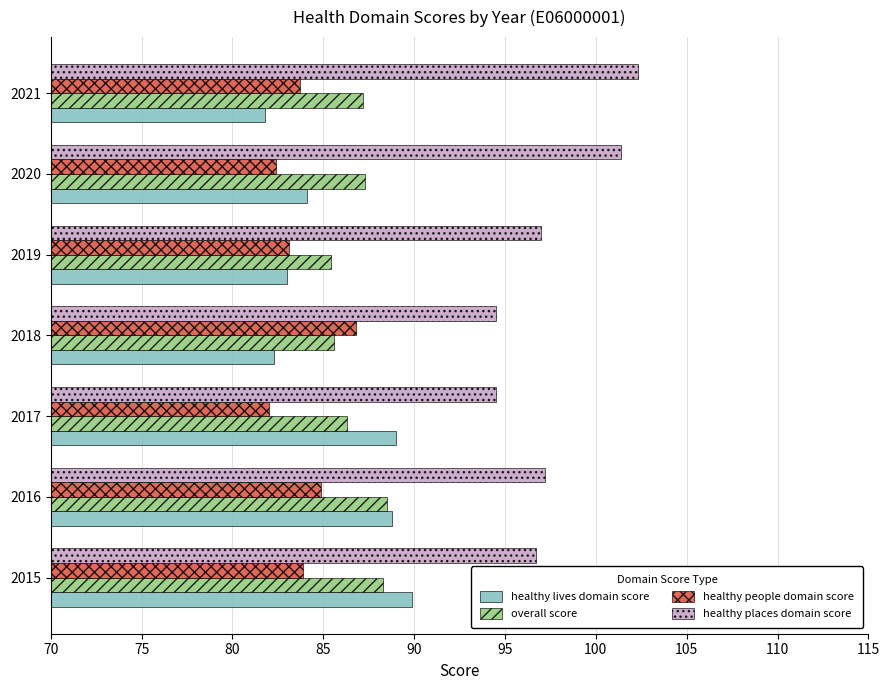

What is the approximate value of overall score at 2017?

86.3